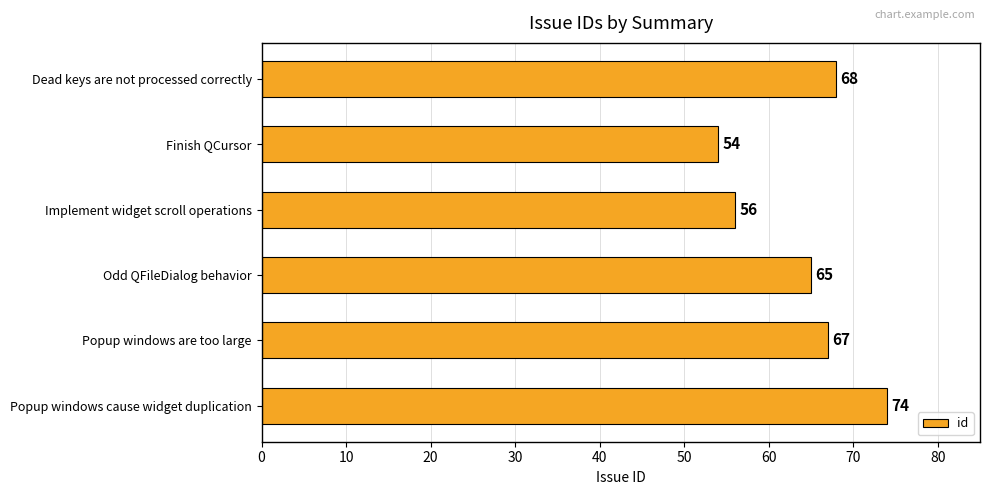

What is the average value?

64